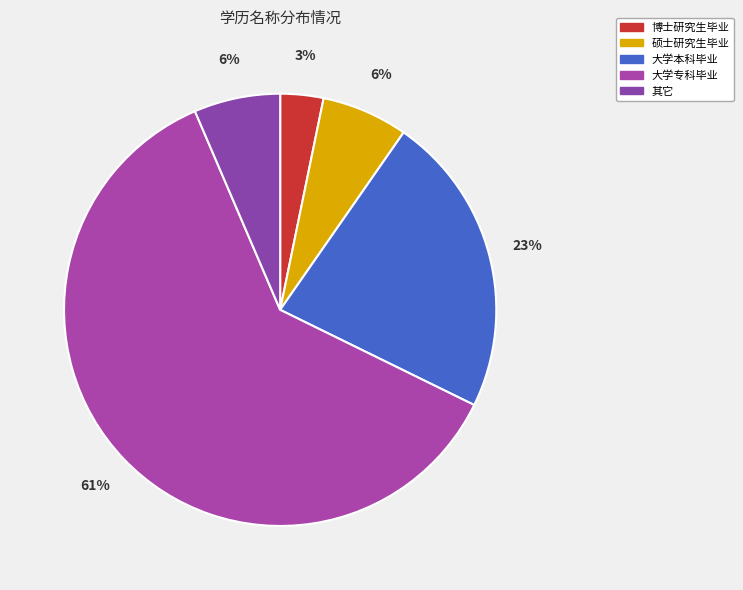

Is it true that 大学专科毕业 is 61% of the pie?

True